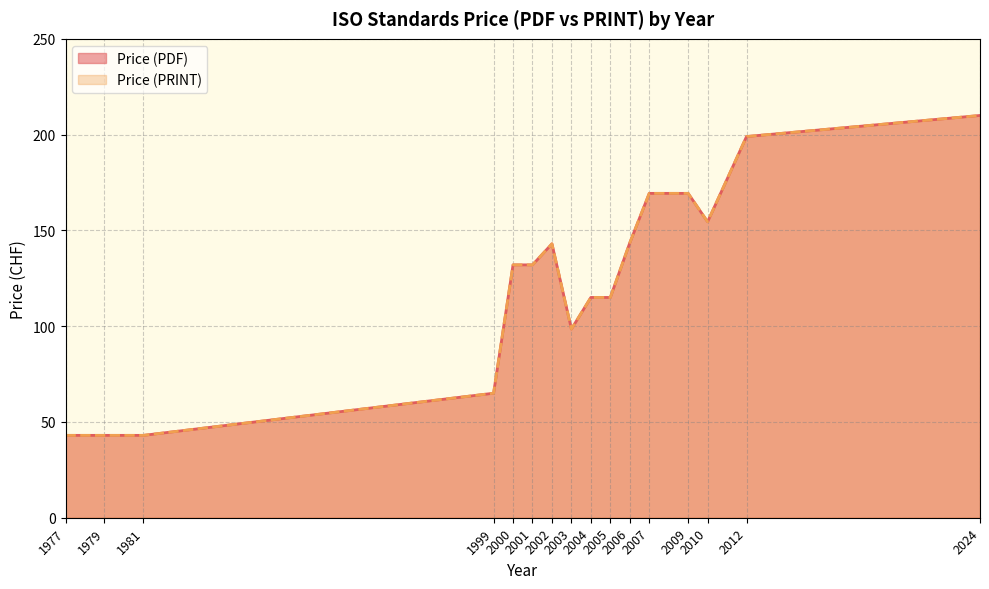

How many series are shown in this chart?

2